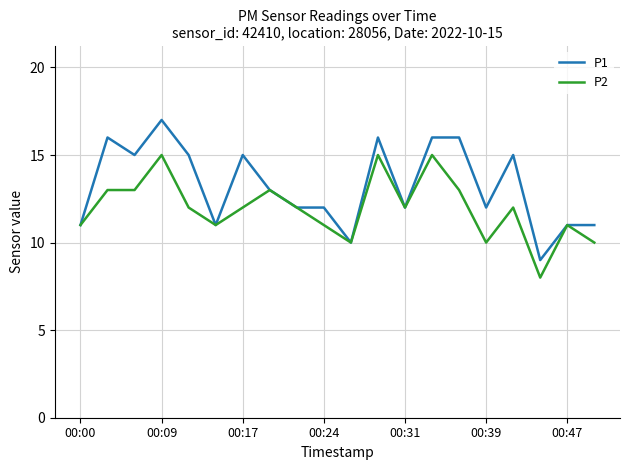

How many series are shown in this chart?

2